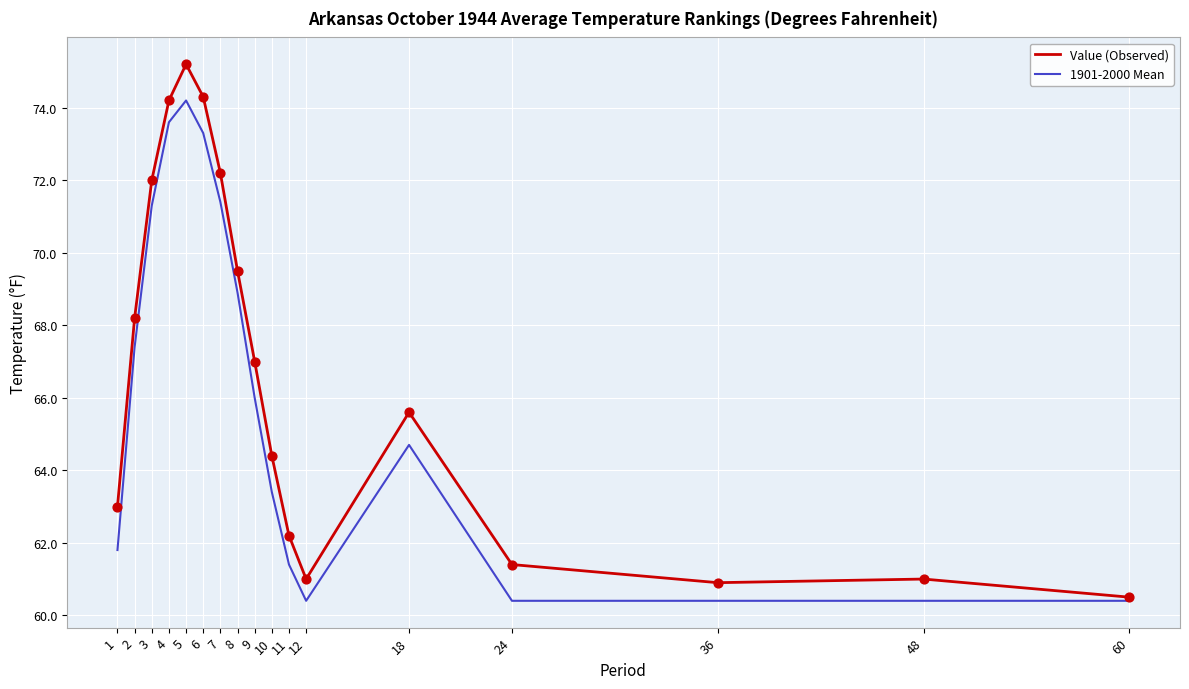

Which series has the largest range (max minus min)?

Value (Observed)